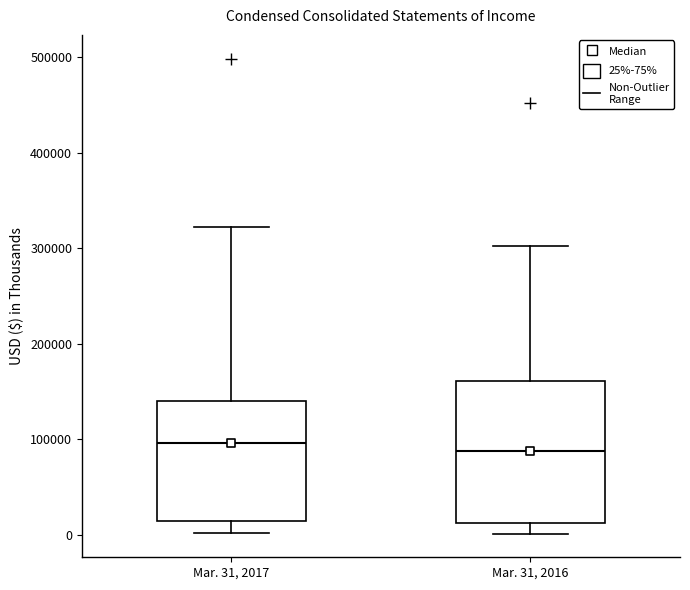

Where is the lower edge of the box for Mar. 31, 2016 on the y-axis? The values are not printed on the chart, so give them approximately, as read against the axis.

10000